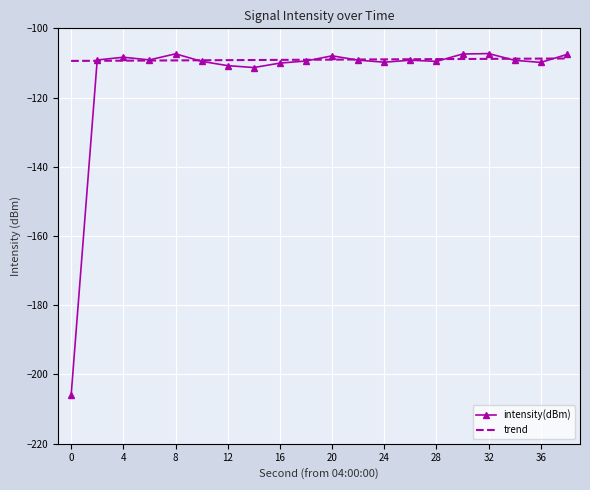

Which series has the largest total across all categories?

trend